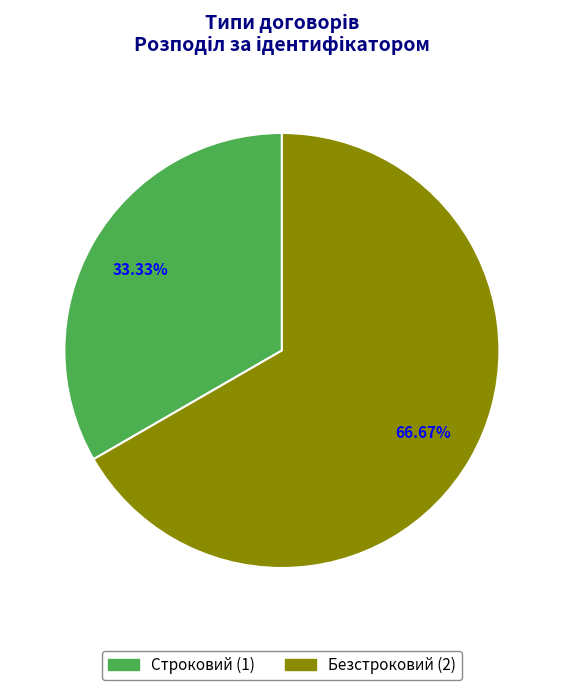

How many segments does this pie chart have?

2